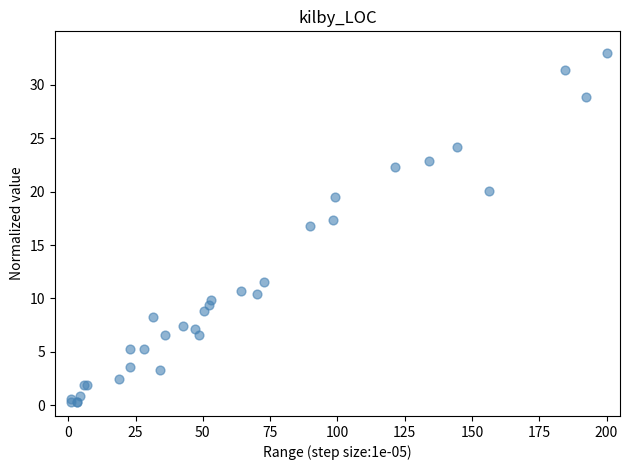

What Y value in the scatter plot is closest to 16?

16.8